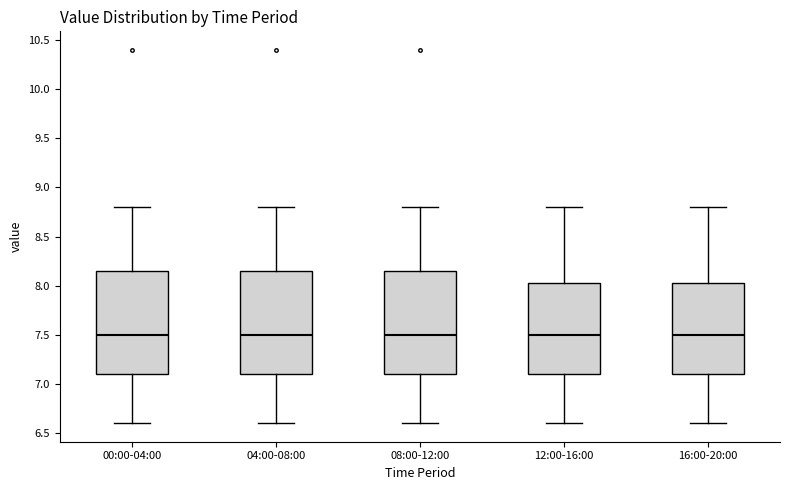

Where does the median line of the box for 16:00-20:00 sit on the y-axis? The values are not printed on the chart, so give them approximately, as read against the axis.

7.50